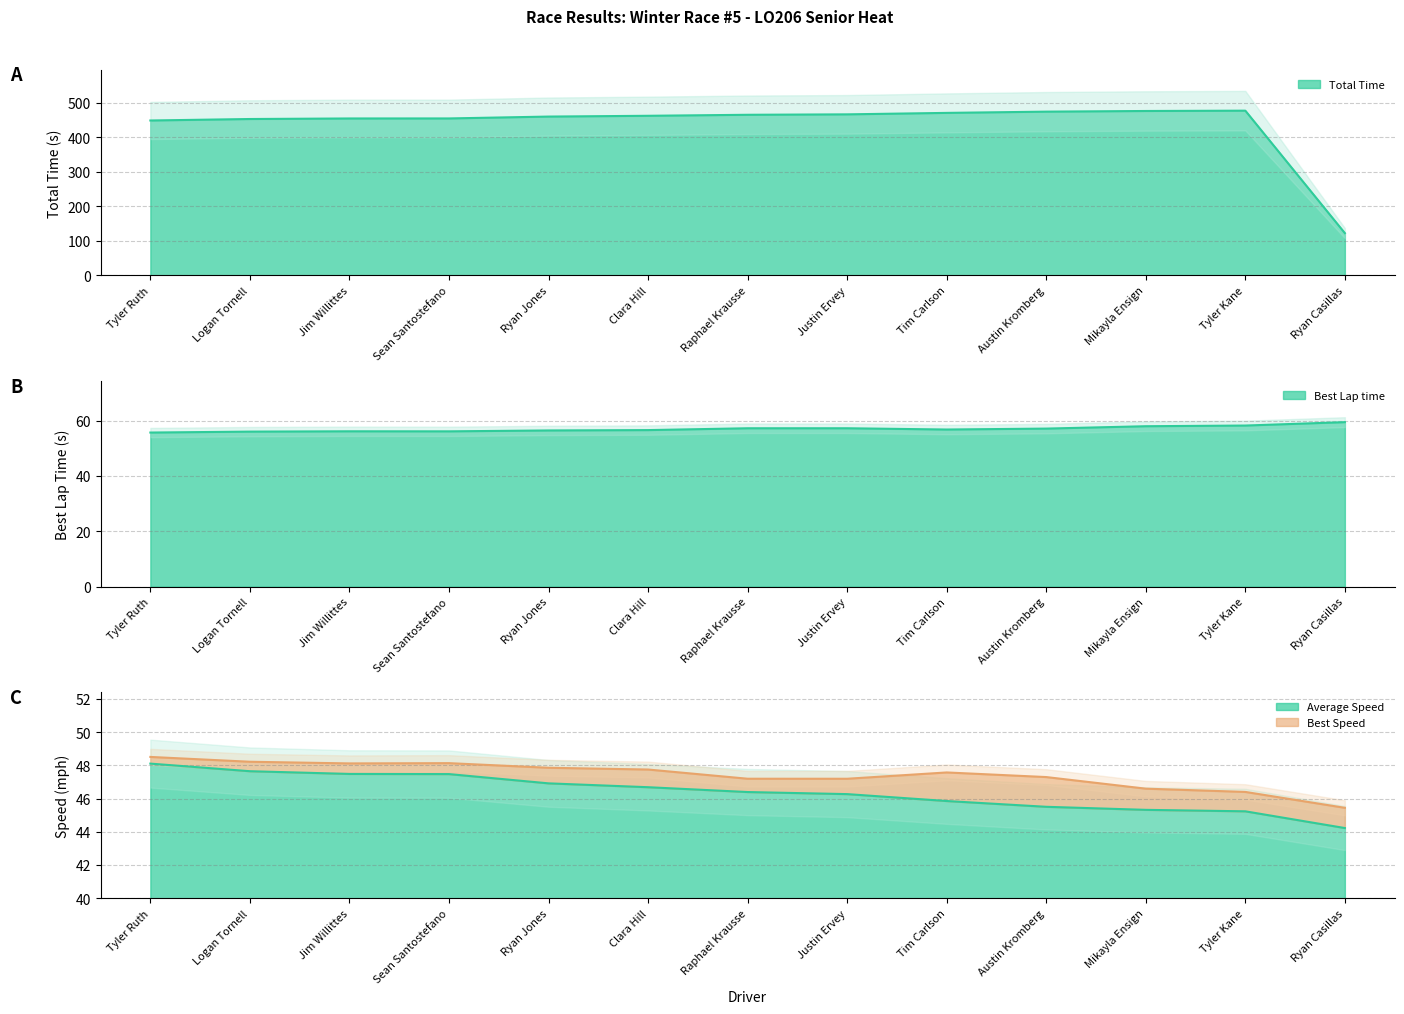

Between Jim Willittes and Clara Hill, which series saw the biggest shift?

Total Time